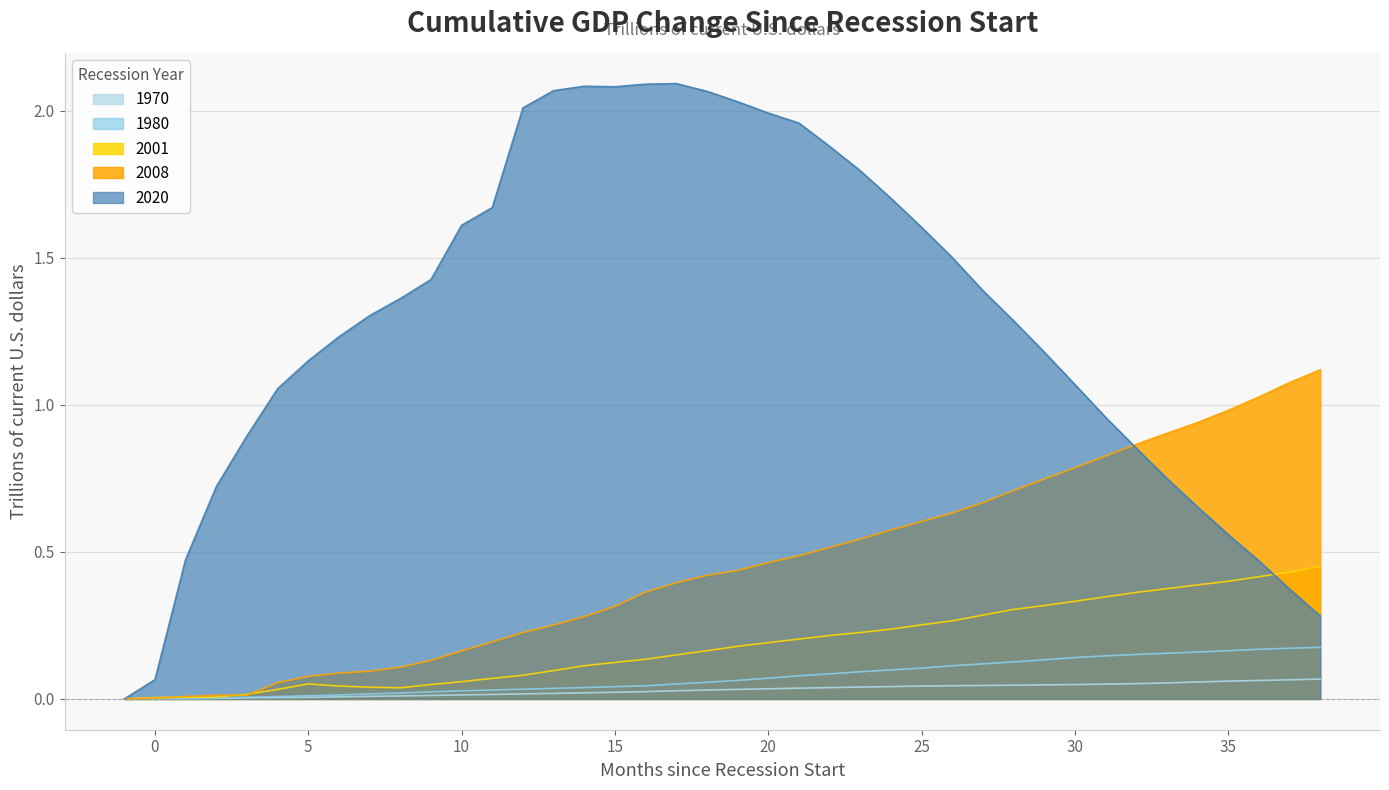

True or false: 1980 has more than 2 interior local peaks.

False